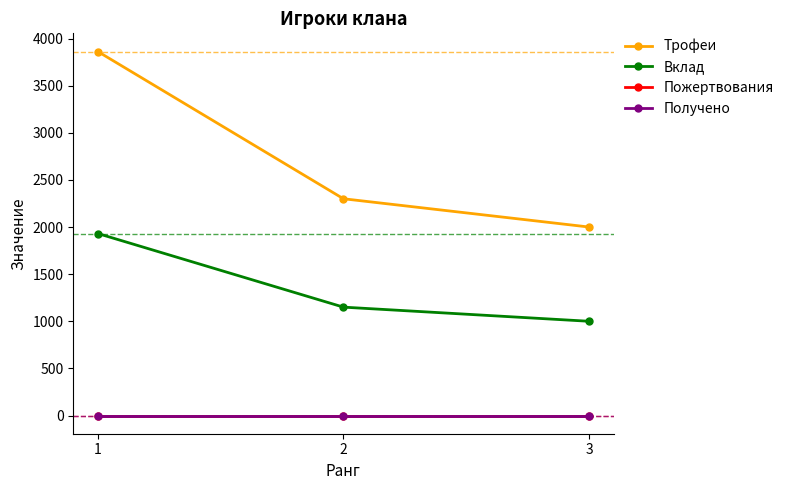

What is the difference between the maximum and minimum values in the Вклад series?

931